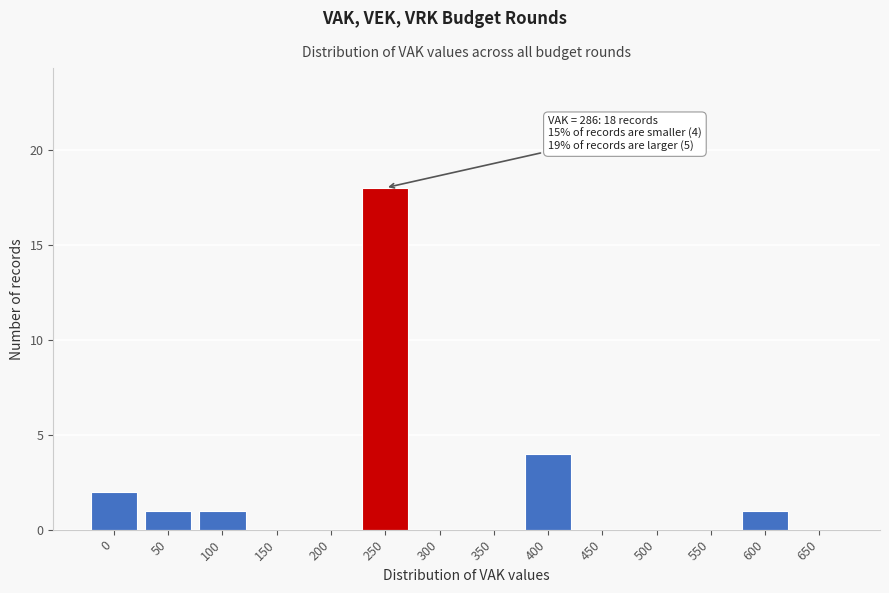

Reading left to right, what are all the values shown in this chart?

0=2	50=1	100=1	150=0	200=0	250=18	300=0	350=0	400=4	450=0	500=0	550=0	600=1	650=0